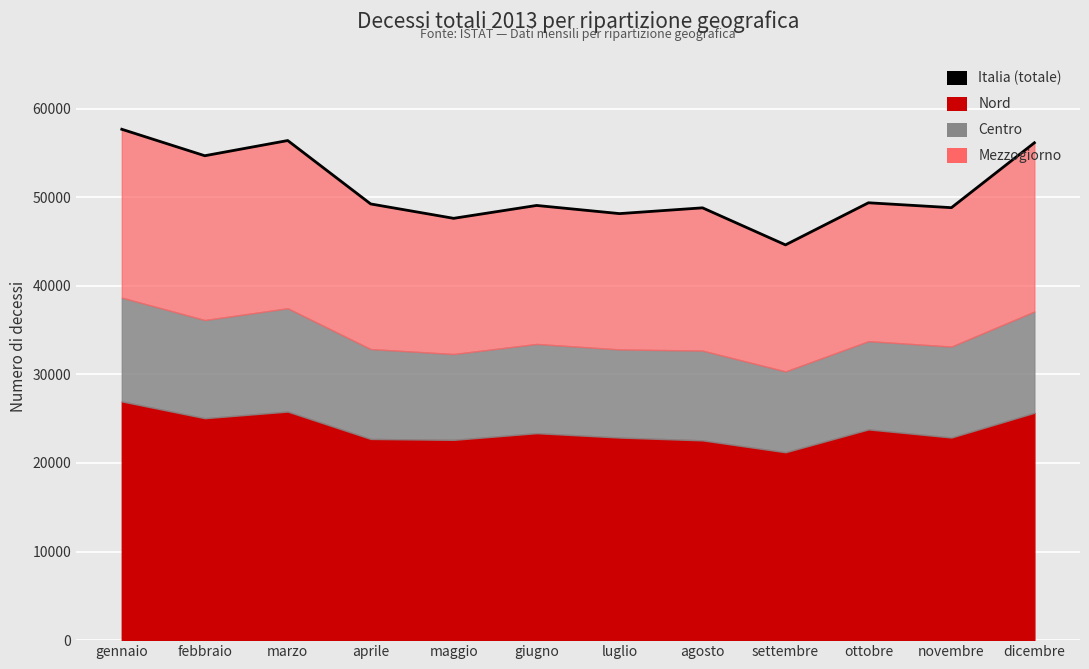

Which category has the highest value across all series?

gennaio